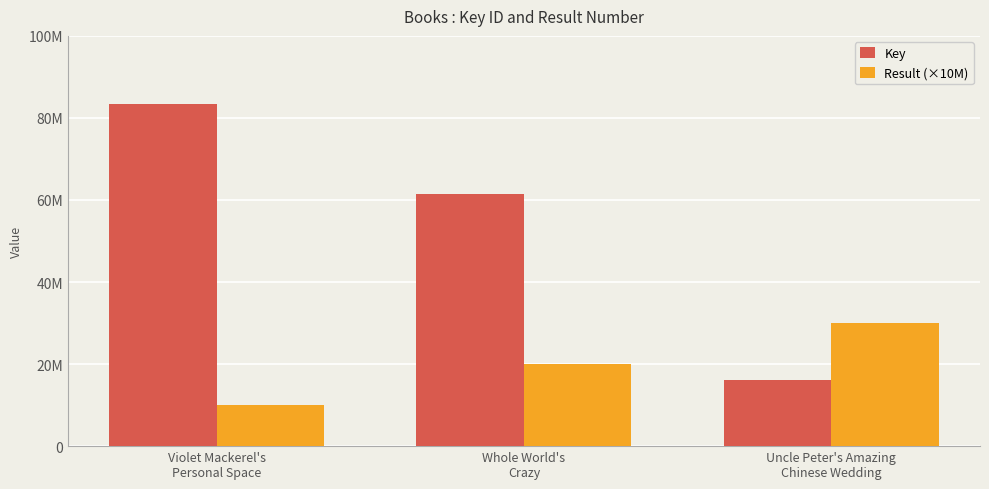

What is the average value of the Result (×10M) series?

20000000